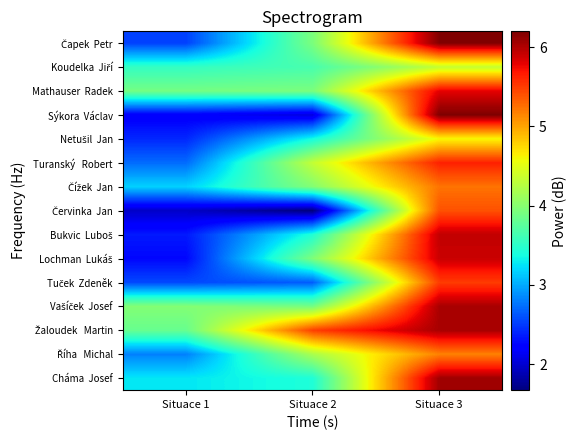

How many categories are shown in the chart?

3